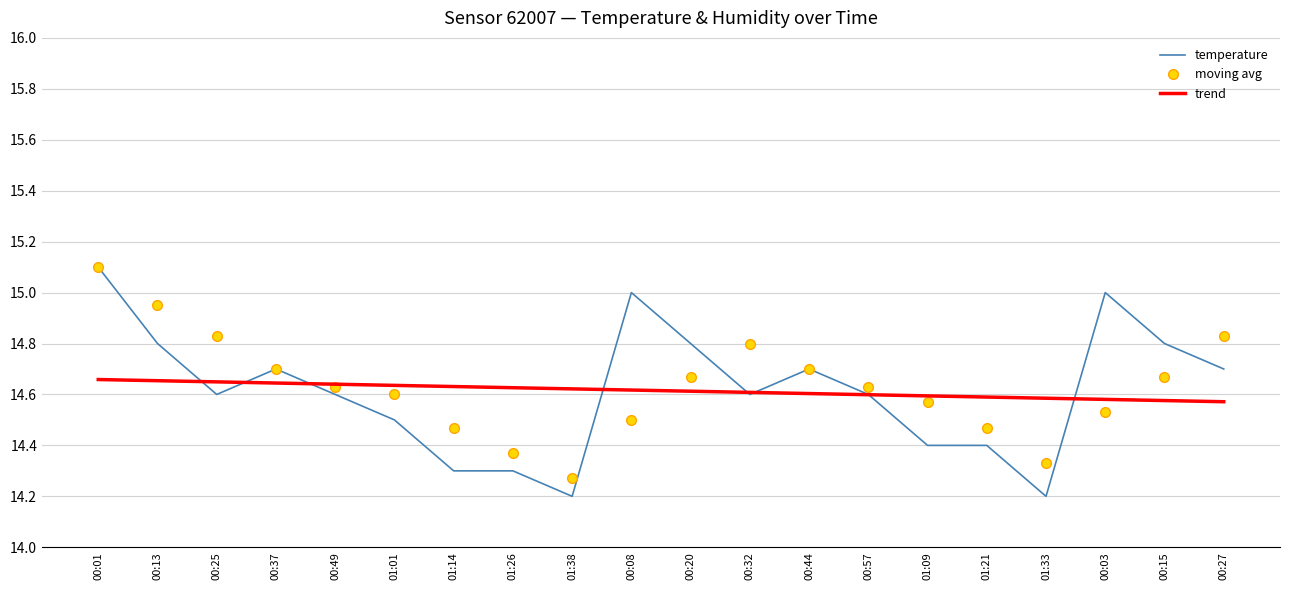

What is the greatest value displayed?

15.1